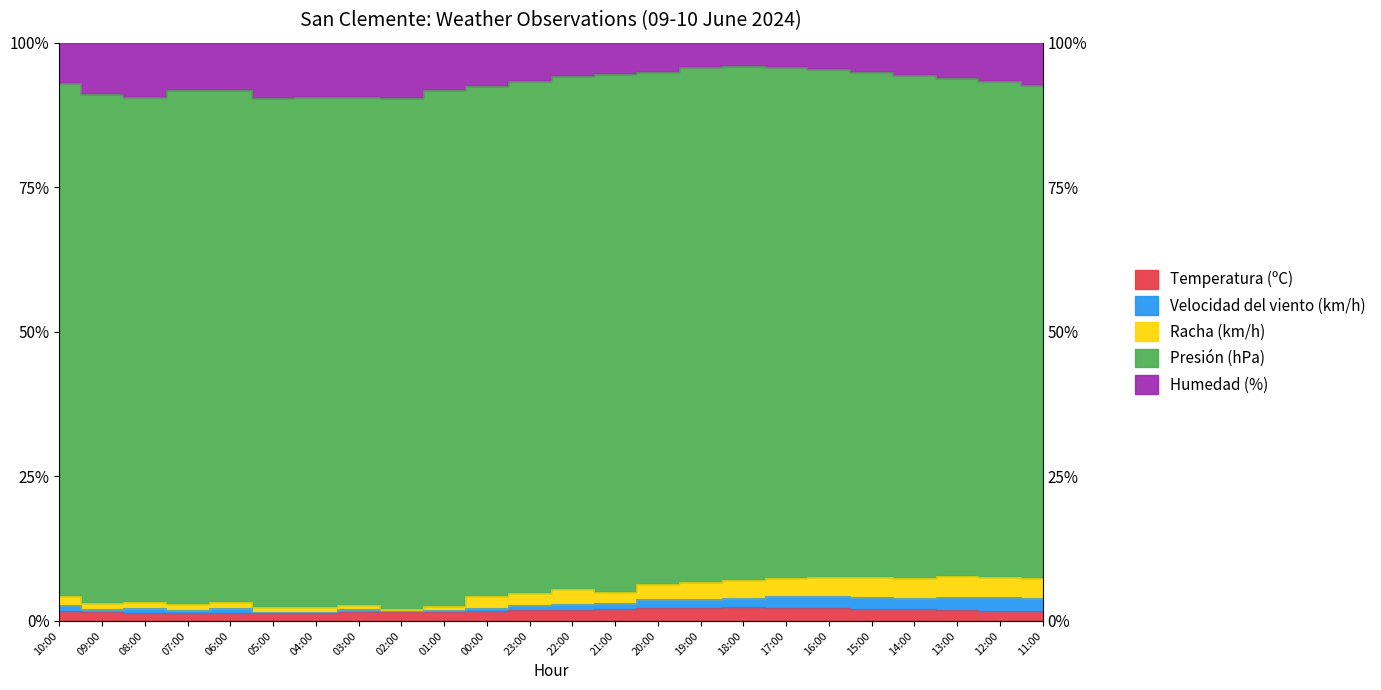

True or false: Humedad (%) and Racha (km/h) intersect in this chart.

False